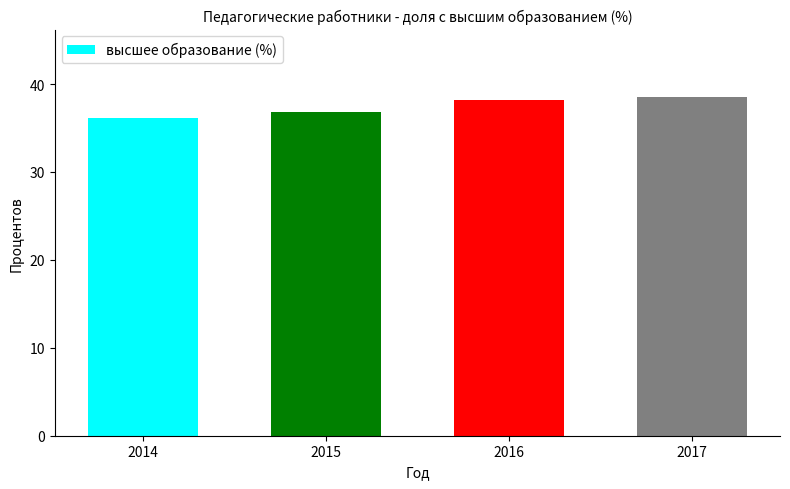

What is the difference between the maximum and minimum values?

2.4